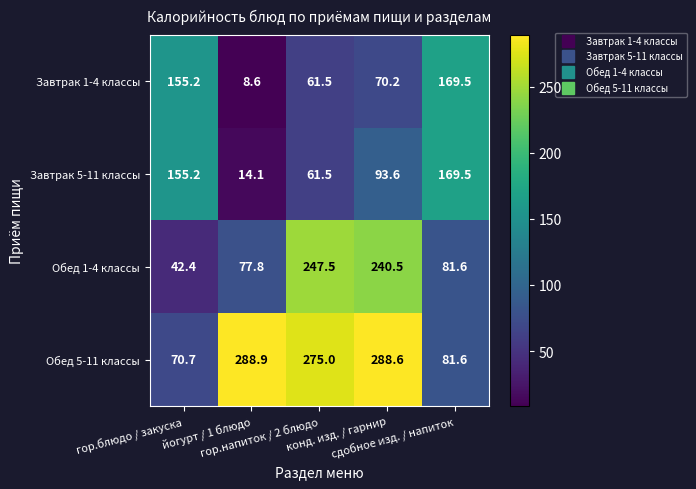

Which series has the widest spread of values?

Обед 5-11 классы